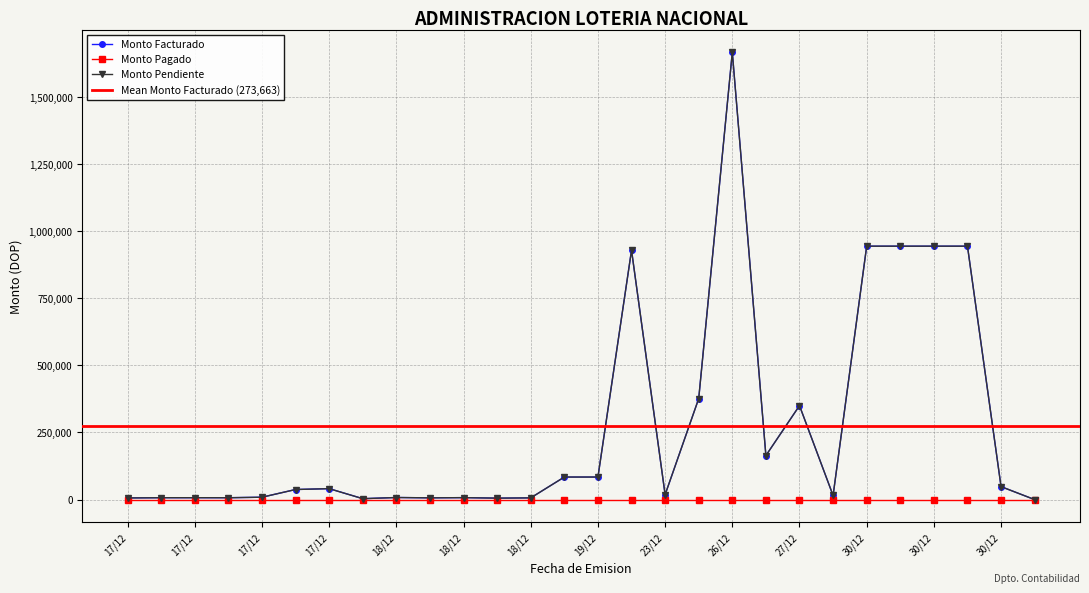

Is the value of Monto Facturado at 18/12 greater than the value of Monto Pendiente at 27/12?

No